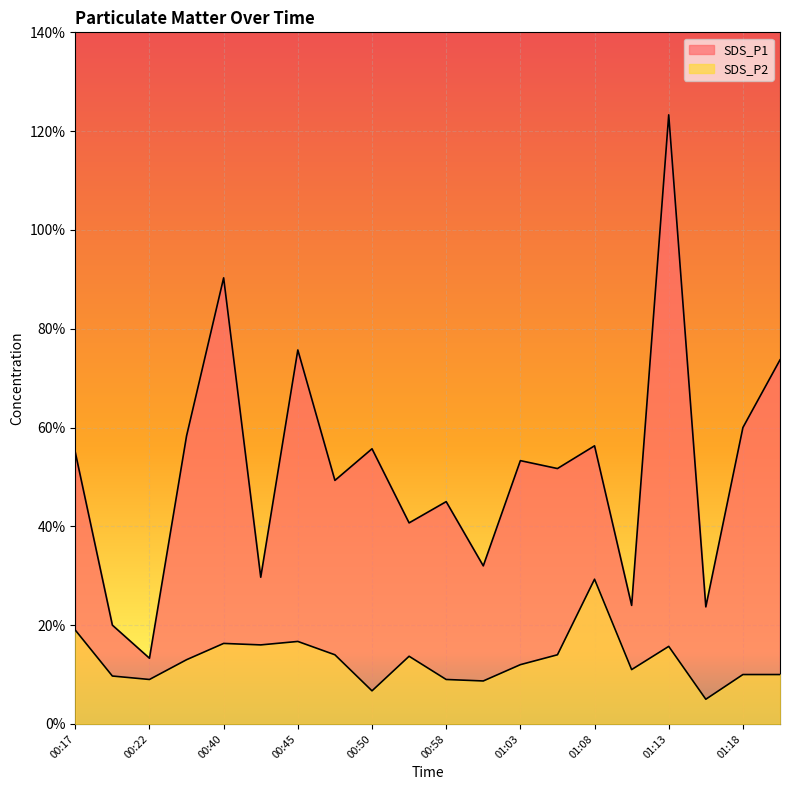

At which label does SDS_P1 reach its peak?

01:13